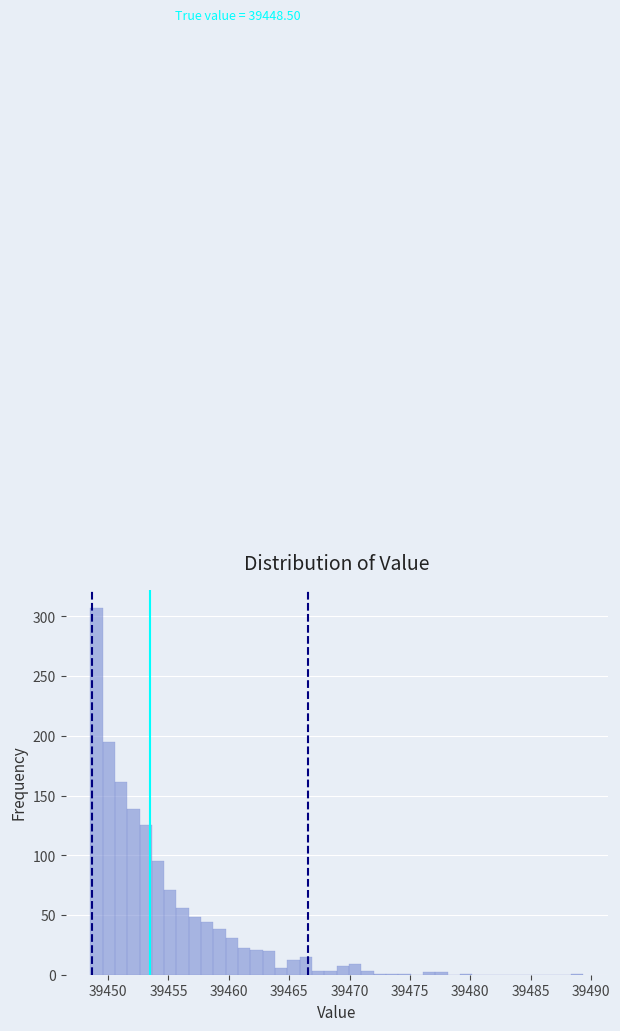

Read against the x-axis, roughly where is the centre of the tallest bar?

39449.0